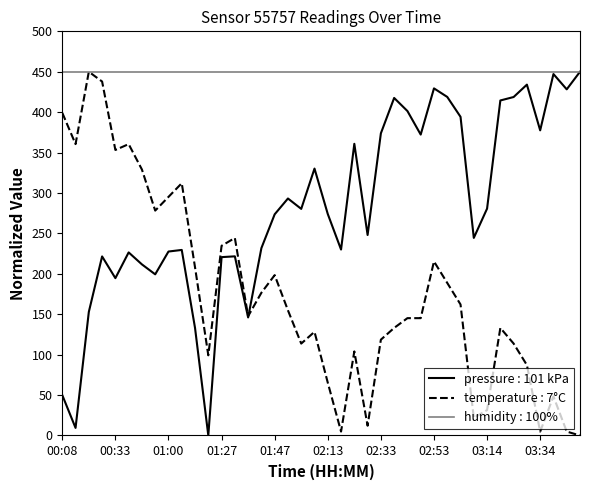

What is the maximum value for pressure : 101 kPa?

450.0